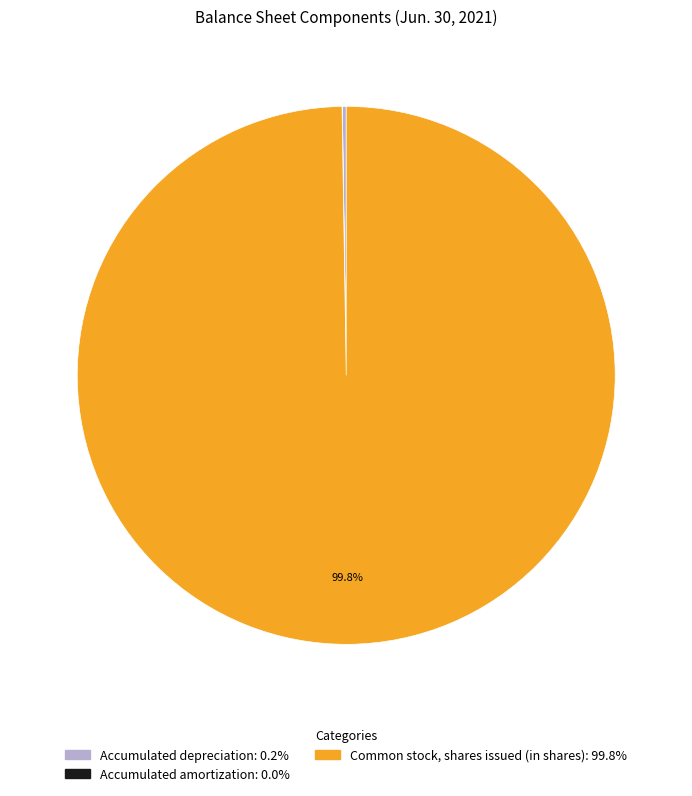

Which slice represents more than half of the pie?

Common stock, shares issued (in shares)